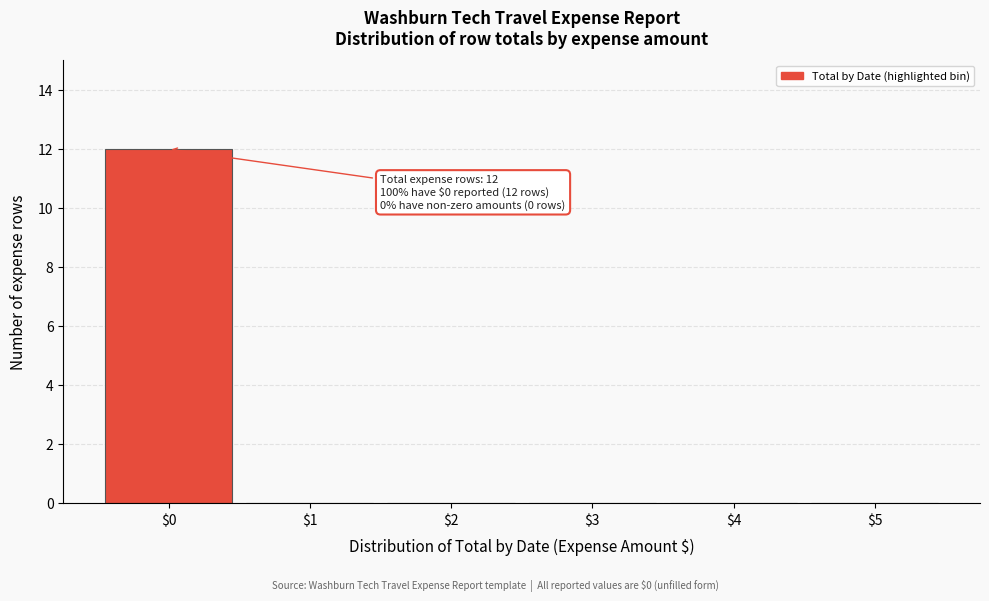

At which category does the chart reach its peak across all series?

$0